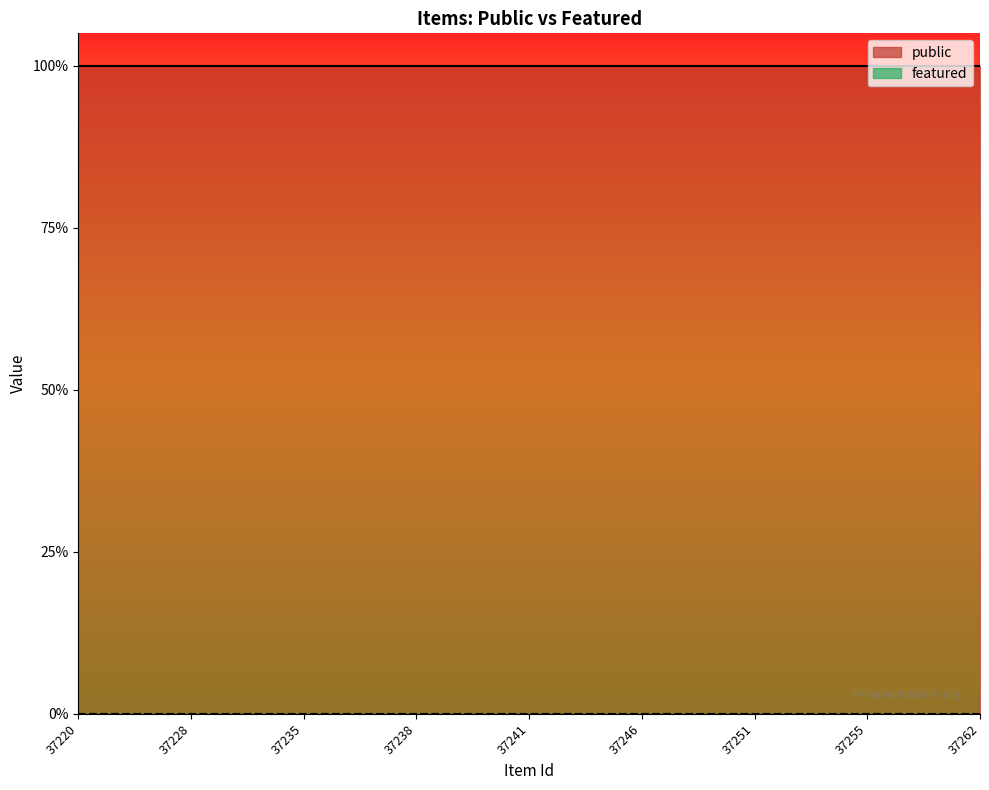

True or false: featured and public cross at least once.

False